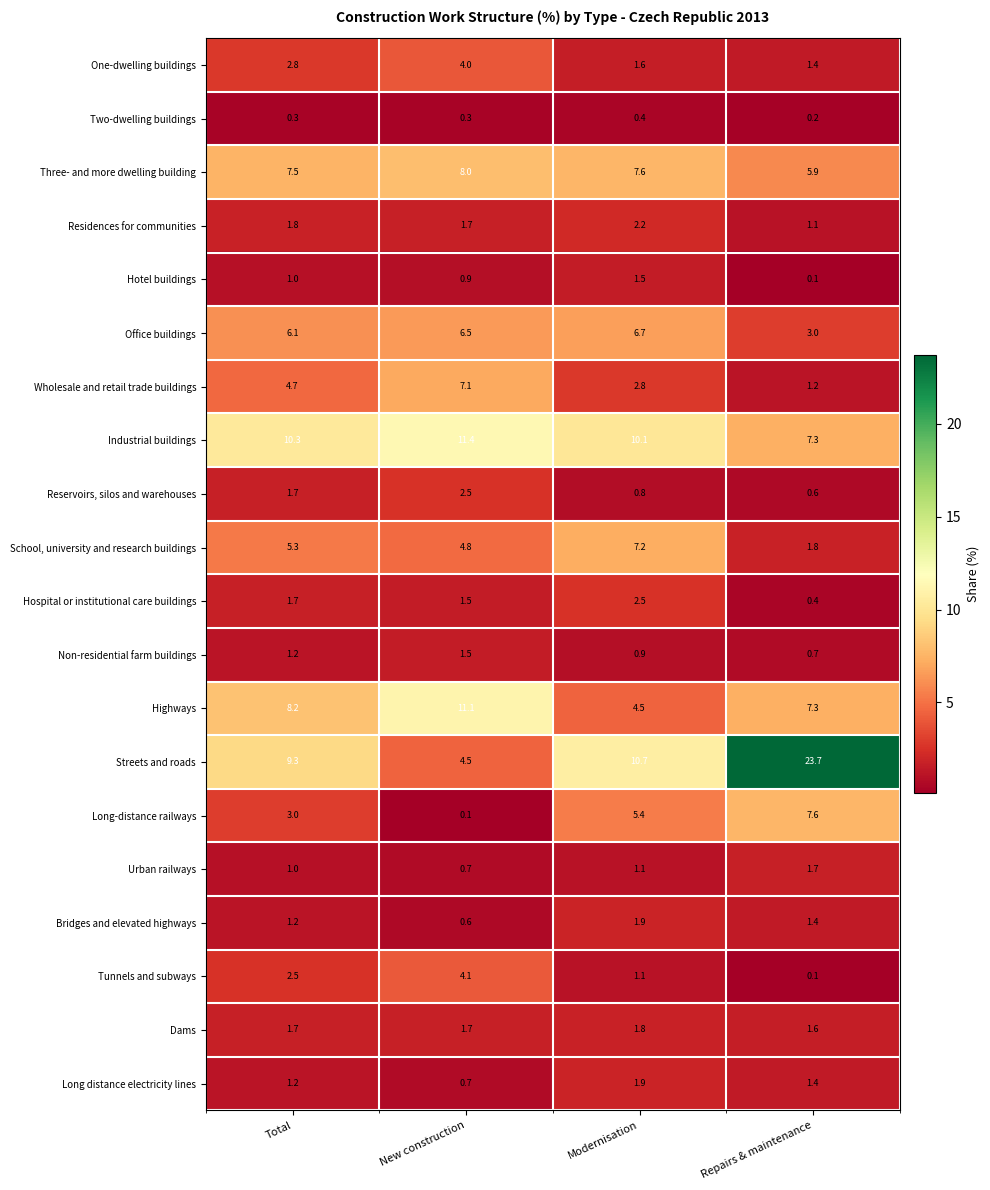

The Reservoirs, silos and warehouses series shows 0.6 at Repairs & maintenance. True or false?

True